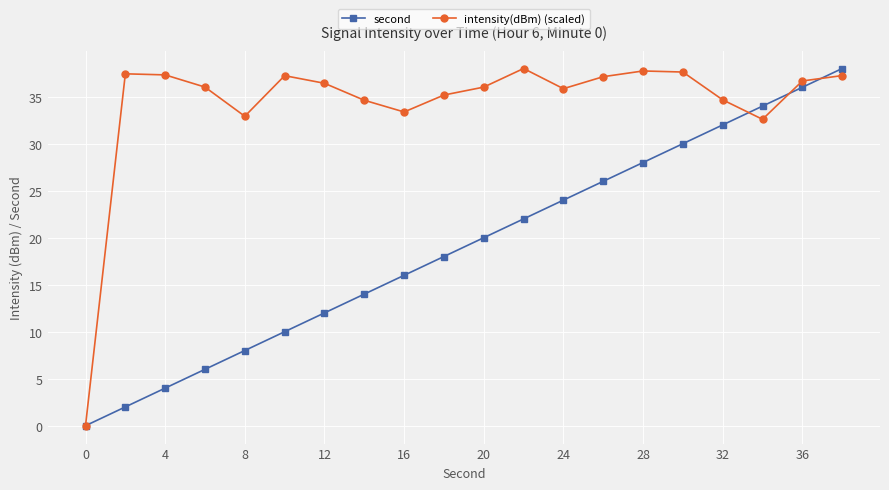

At how many categories does at least one series exceed 13?

19